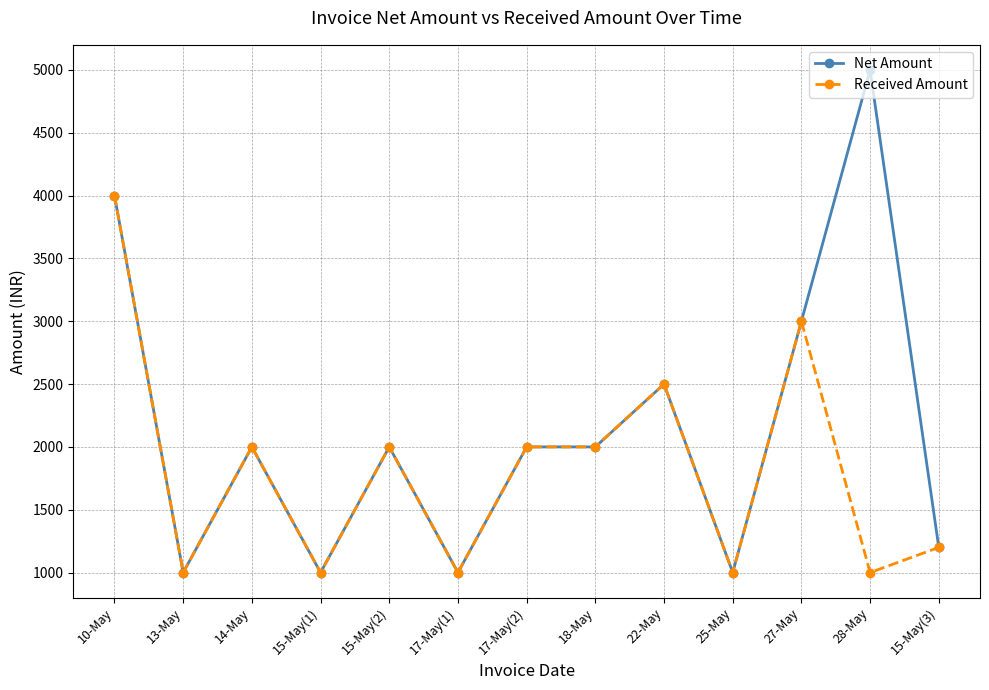

Reading right to left, what are all the values shown in this chart?

Net Amount: 15-May(3)=1200	28-May=5000	27-May=3000	25-May=1000	22-May=2500	18-May=2000	17-May(2)=2000	17-May(1)=1000	15-May(2)=2000	15-May(1)=1000	14-May=2000	13-May=1000	10-May=4000
Received Amount: 15-May(3)=1200	28-May=1000	27-May=3000	25-May=1000	22-May=2500	18-May=2000	17-May(2)=2000	17-May(1)=1000	15-May(2)=2000	15-May(1)=1000	14-May=2000	13-May=1000	10-May=4000